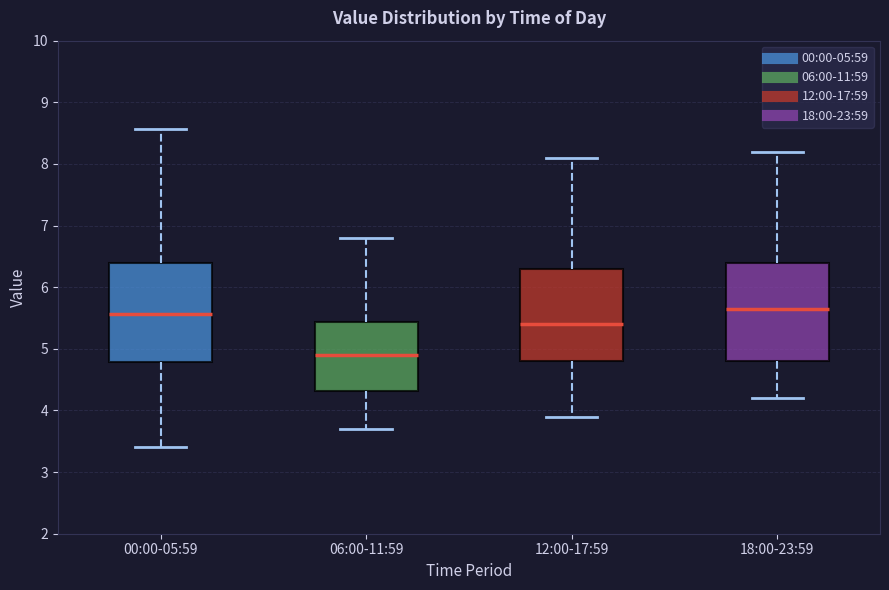

Reading left to right, read every box against the y-axis: the position of its median line, the range the box covers, and the ends of its whiskers. The values are not printed on the chart, so give them approximately, as read against the axis.

00:00-05:59: median 5.6, box 4.8 to 6.4, whiskers 3.4 to 8.6
06:00-11:59: median 4.9, box 4.3 to 5.4, whiskers 3.7 to 6.8
12:00-17:59: median 5.4, box 4.8 to 6.3, whiskers 3.9 to 8.1
18:00-23:59: median 5.7, box 4.8 to 6.4, whiskers 4.2 to 8.2